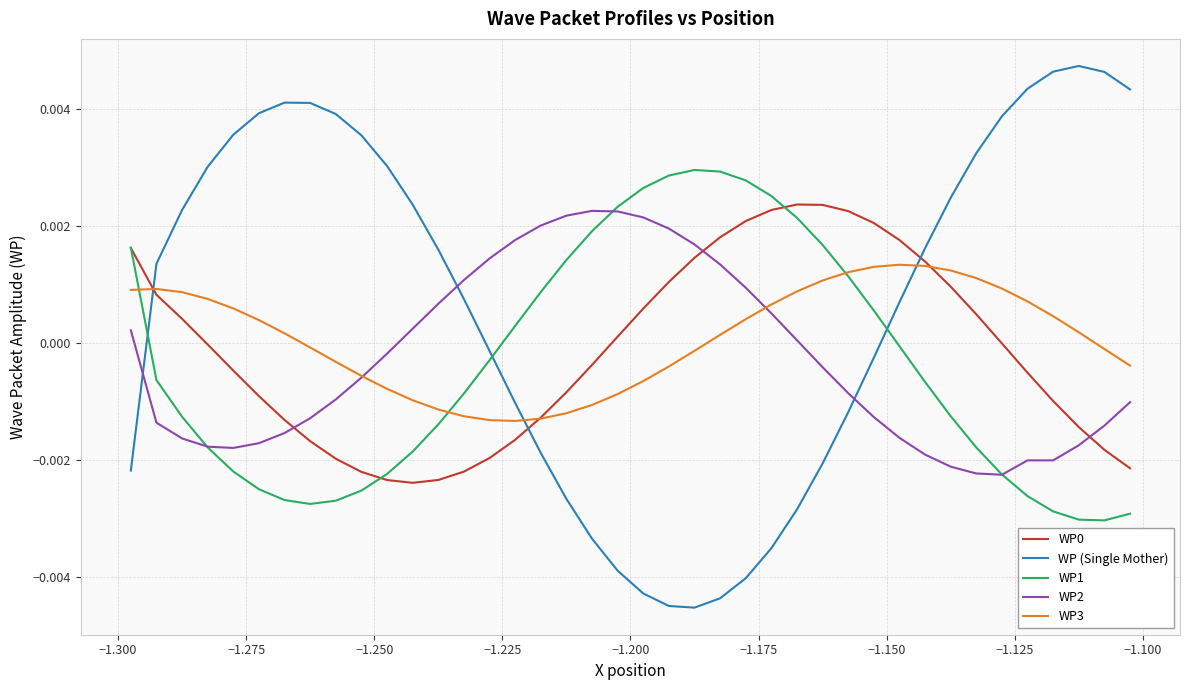

At how many categories does at least one series exceed 0?

40